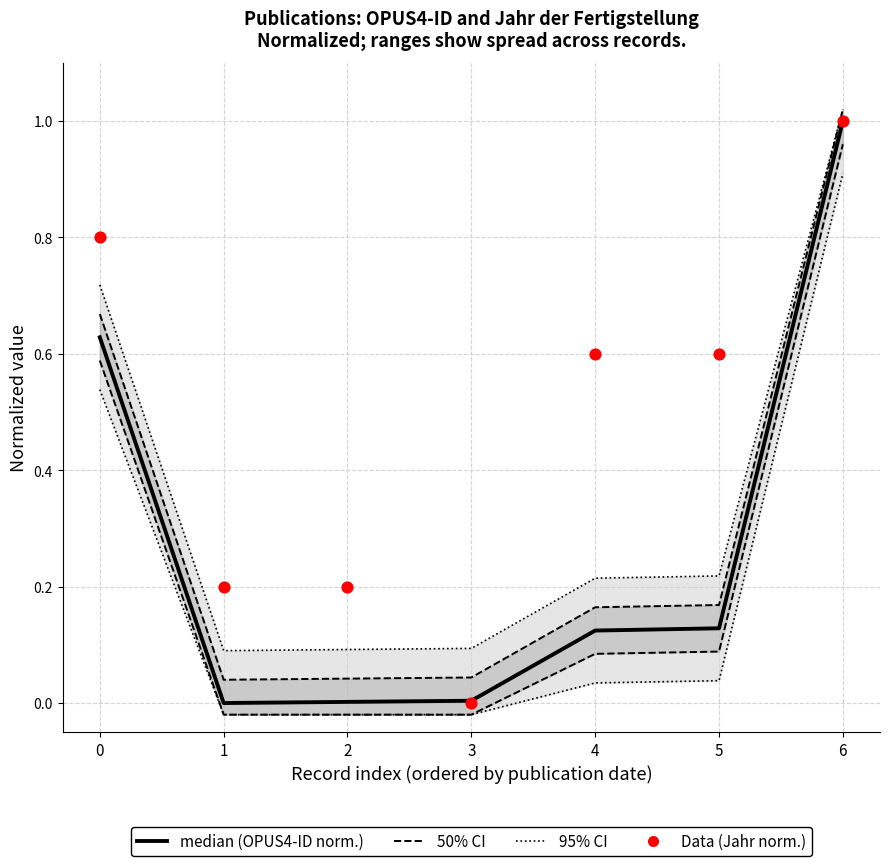

Which series reaches the maximum Y coordinate?

95% CI